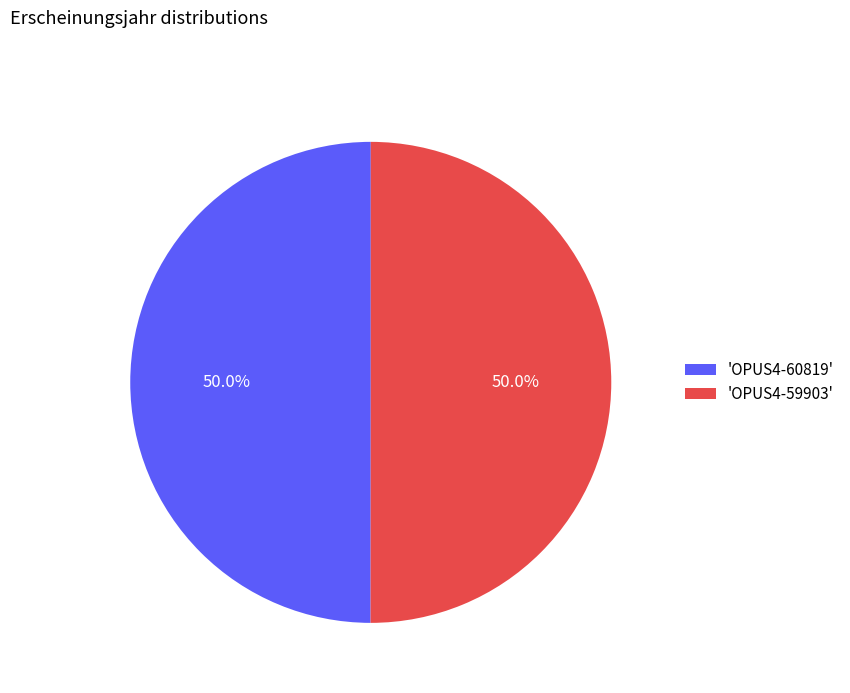

Approximately how many times larger is the value at 'OPUS4-59903' compared to 'OPUS4-60819'?

1.0